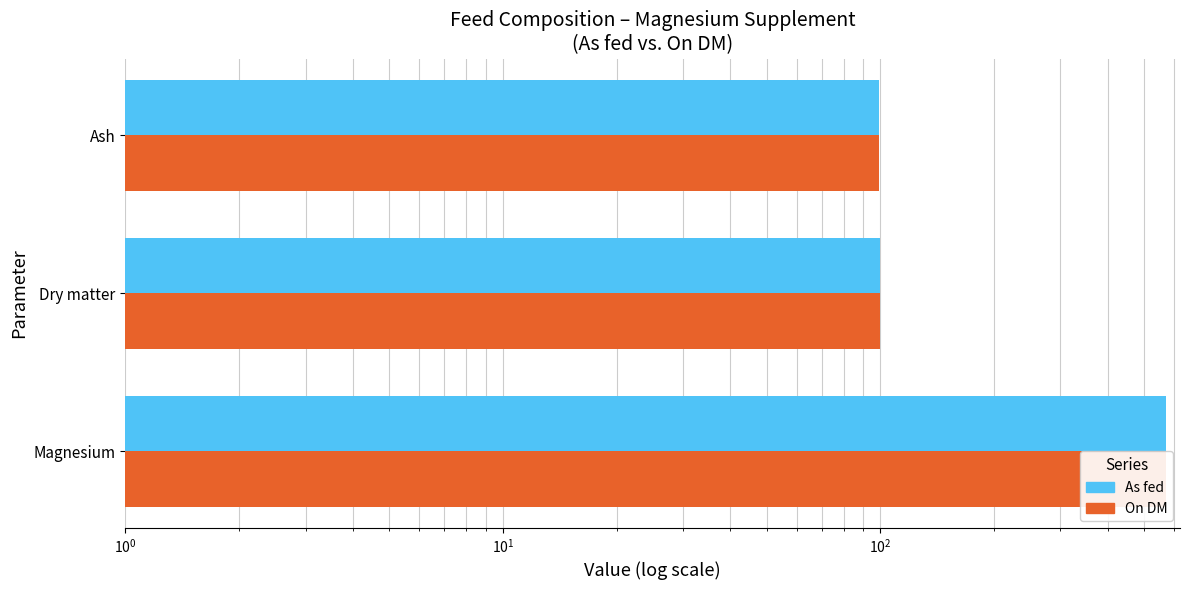

The On DM series shows 100.0 at Dry matter. True or false?

True